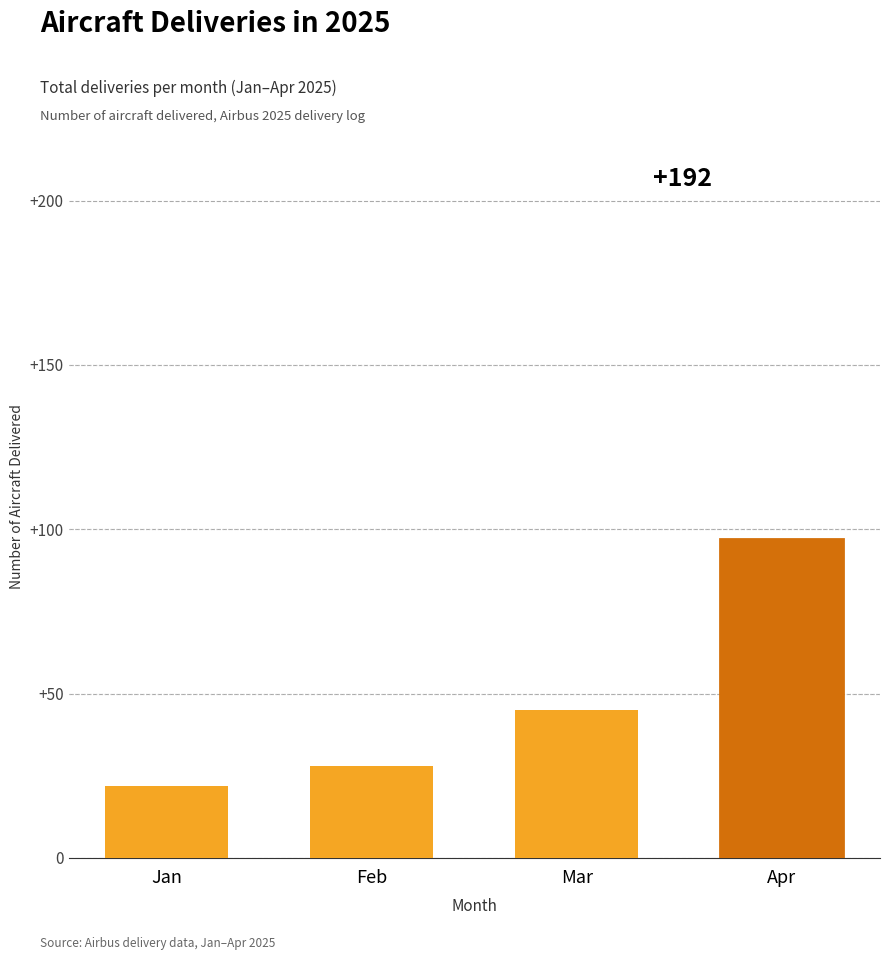

Reading right to left, extract all data points from this chart.

97	45	28	22